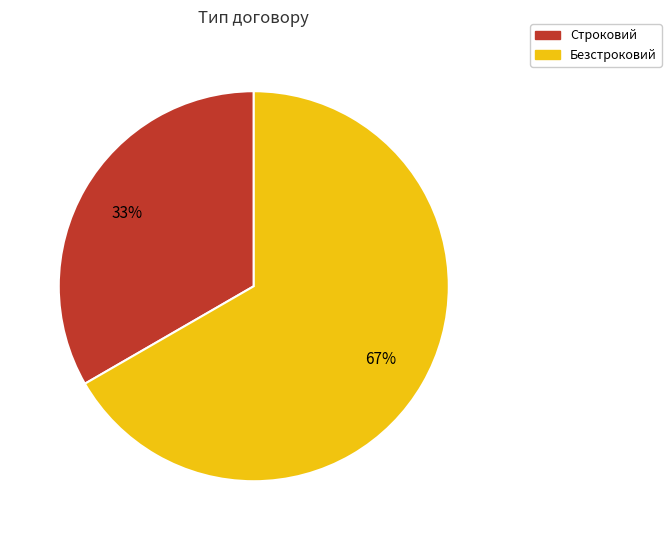

Which has a higher value, Строковий or Безстроковий?

Безстроковий